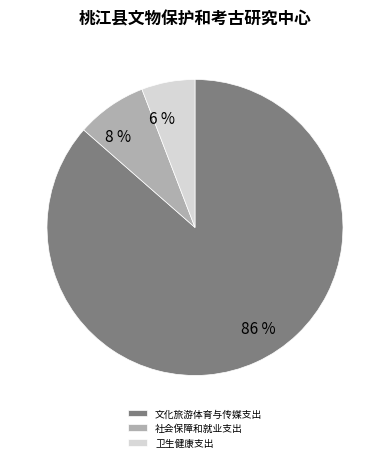

Combined, do 社会保障和就业支出 and 卫生健康支出 account for over 50%?

No